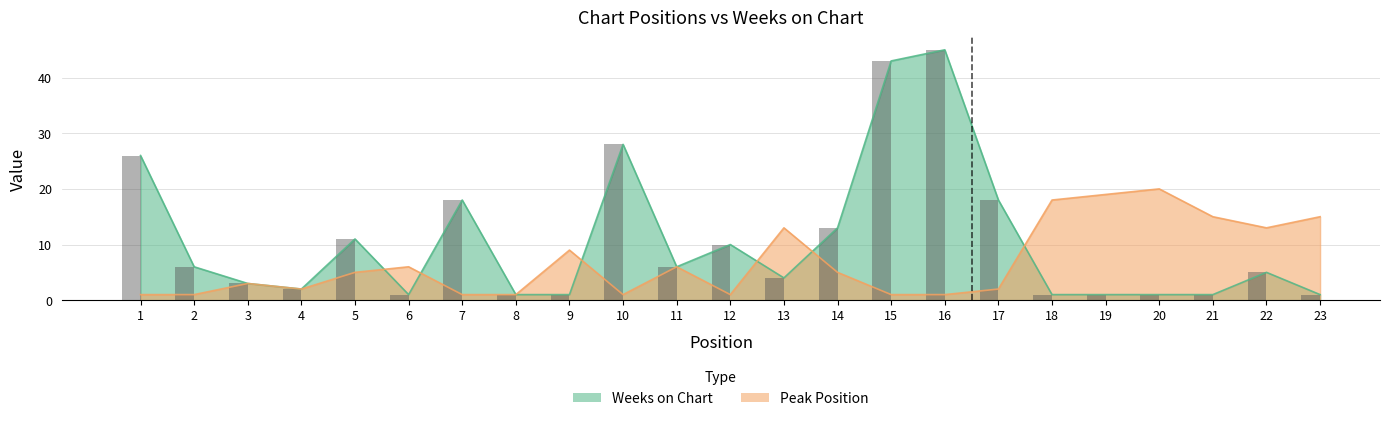

What is the highest value of the Weeks on Chart series?

45